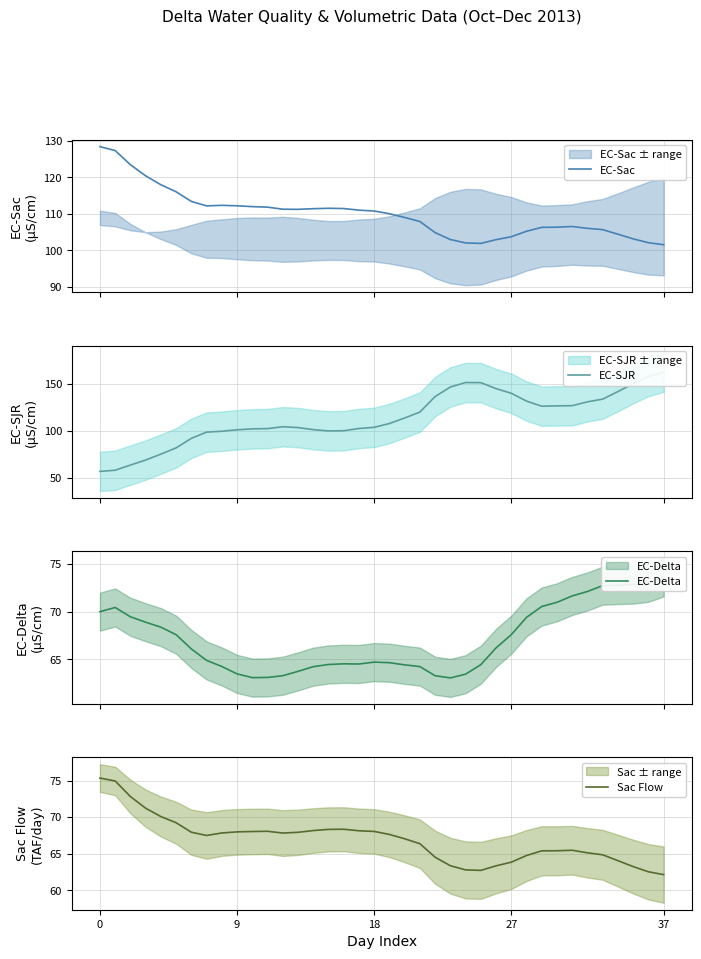

What is the sum of the EC-Delta values at 23 and 24?

126.5